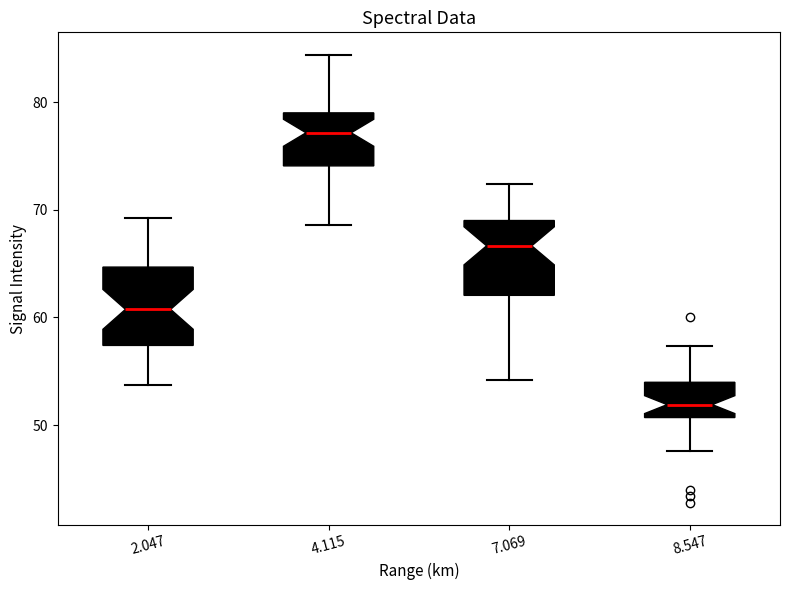

Which box has the highest median line?

4.115